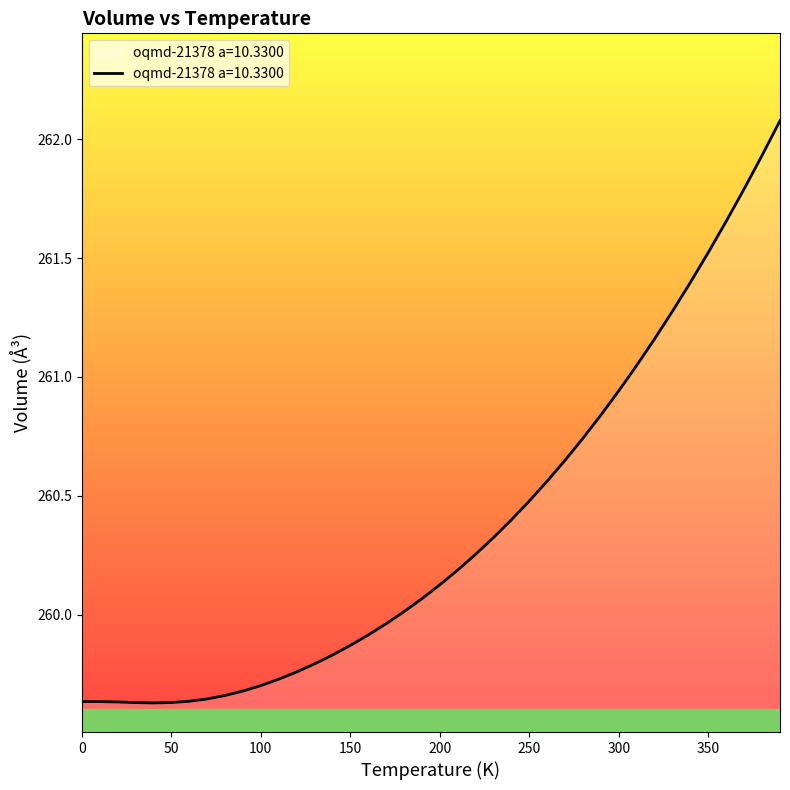

What is the difference between the maximum and minimum values?

2.4